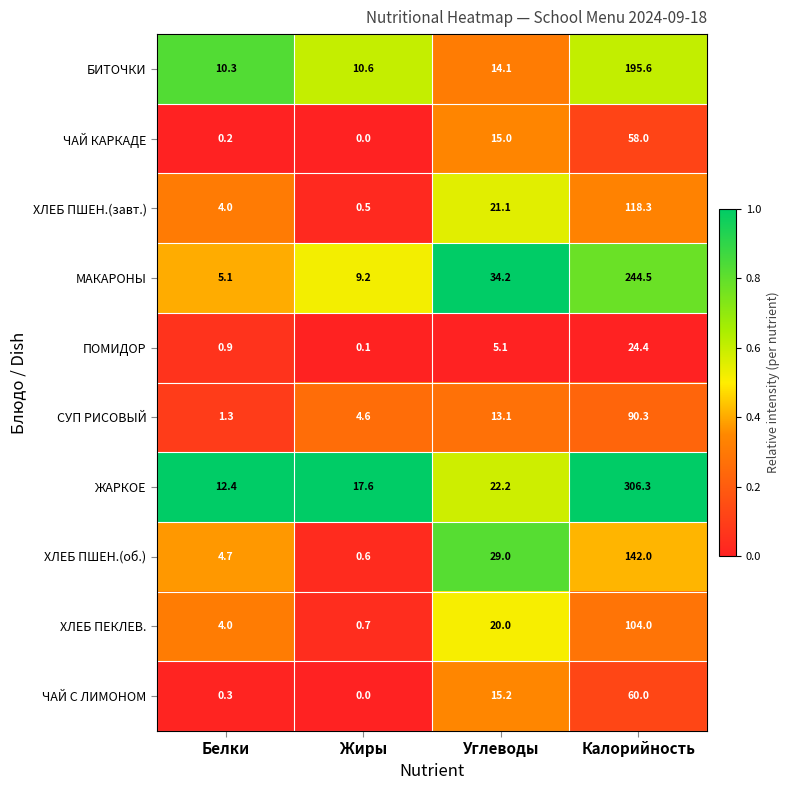

Count the number of categories in the chart.

4